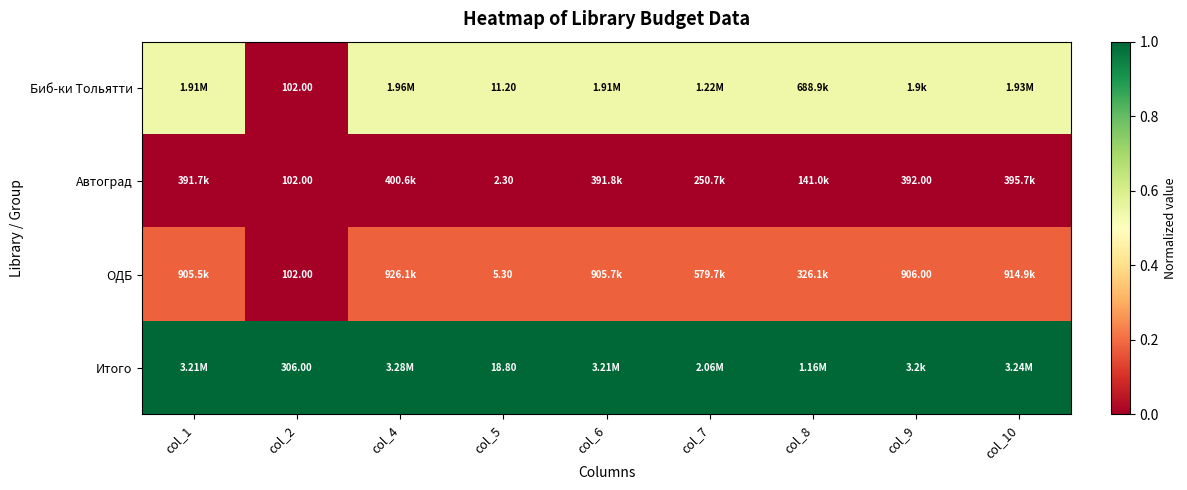

What is the spread (max minus min) of values at col_5?

16.5